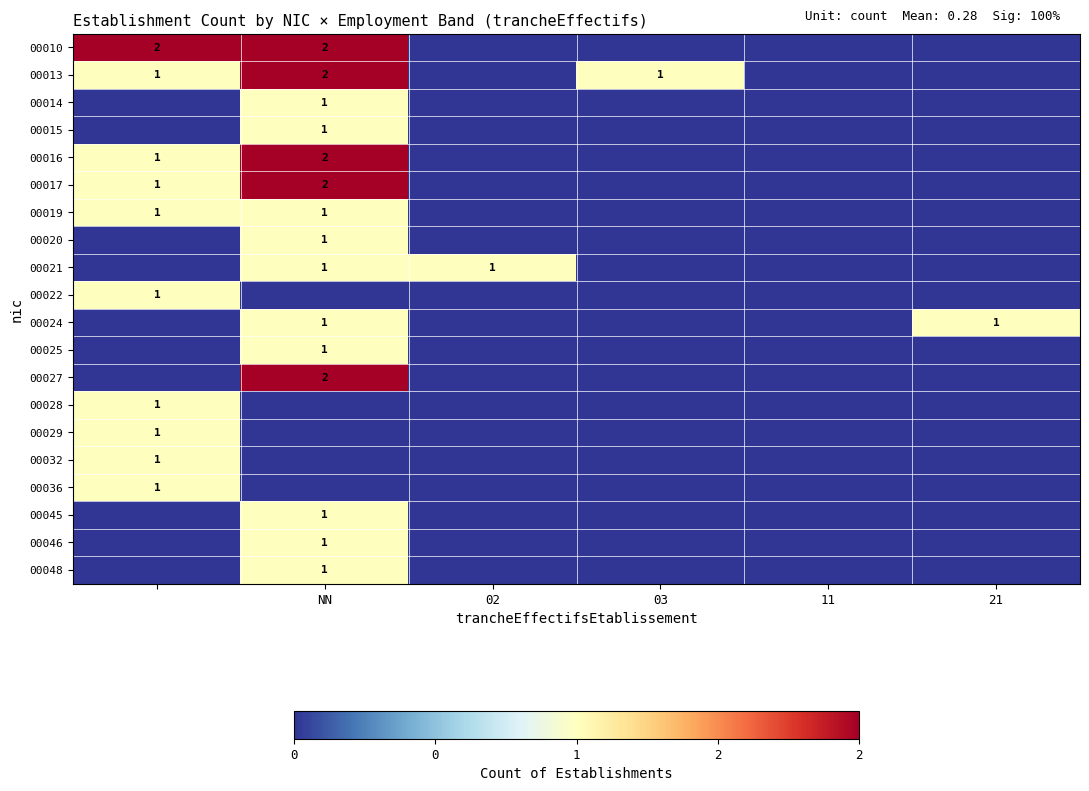

What is the greatest value displayed?

2